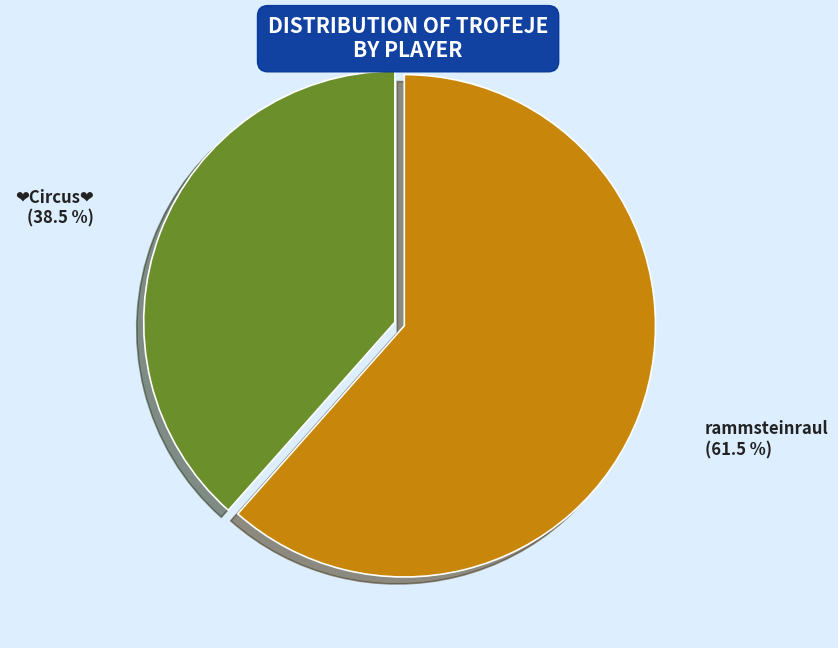

How many slices are in this pie chart?

2